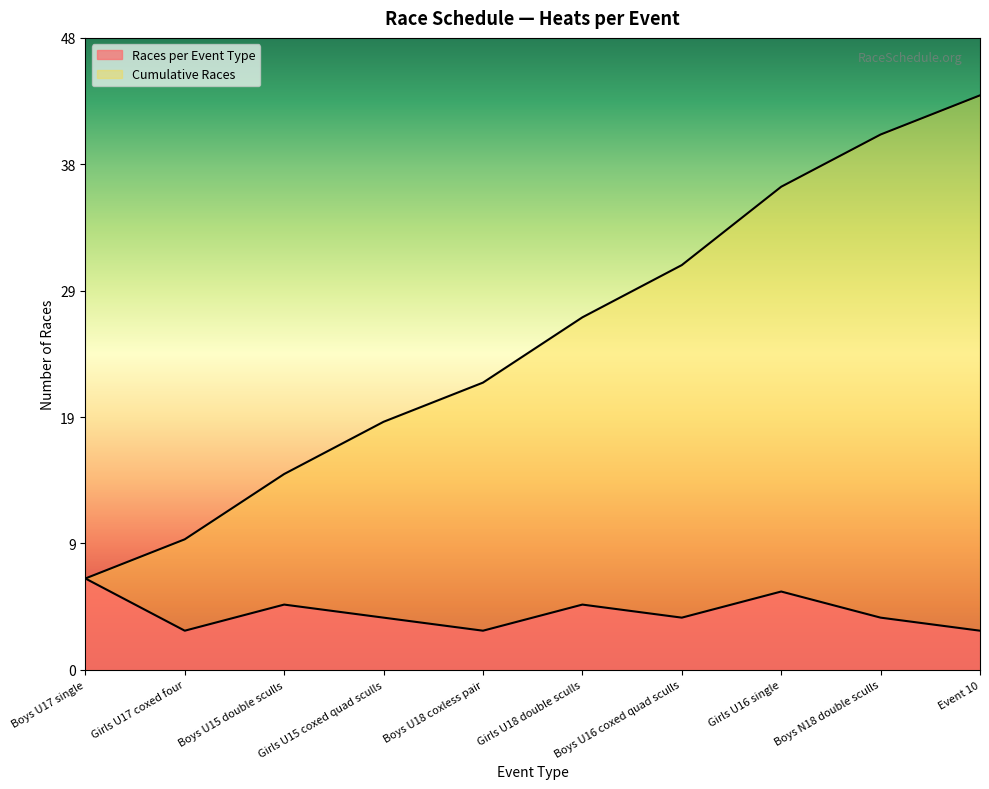

Which category has the lowest value in the Cumulative Races series?

Boys U17 single